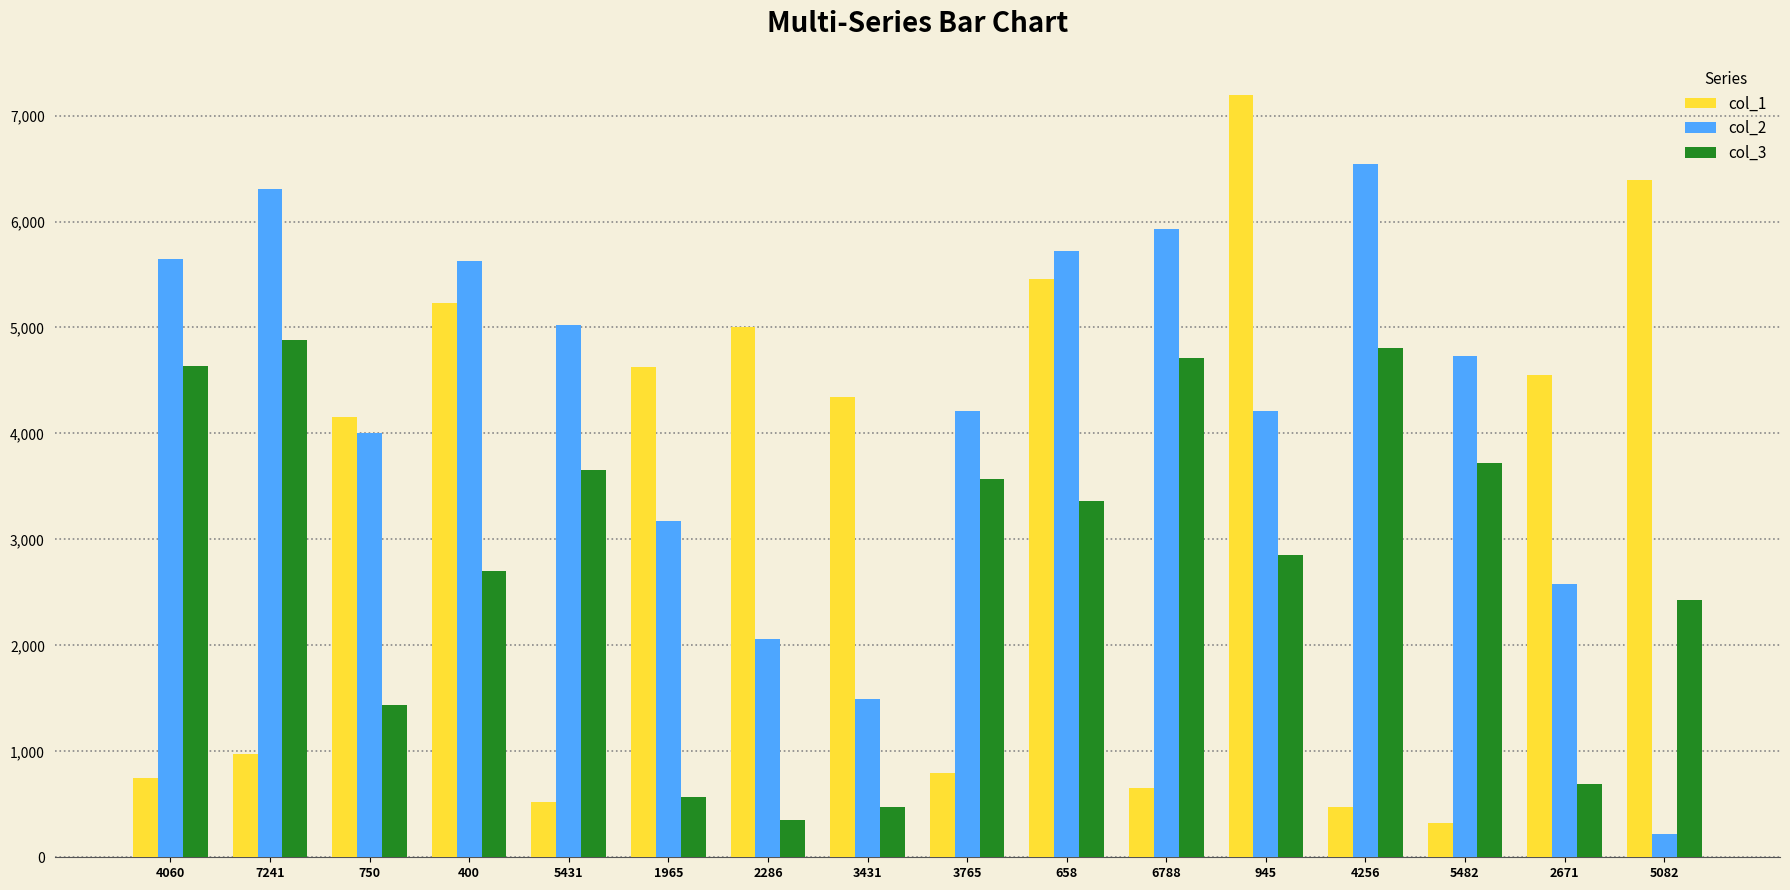

At 3765, list the series in order from smallest to largest.

col_1, col_3, col_2